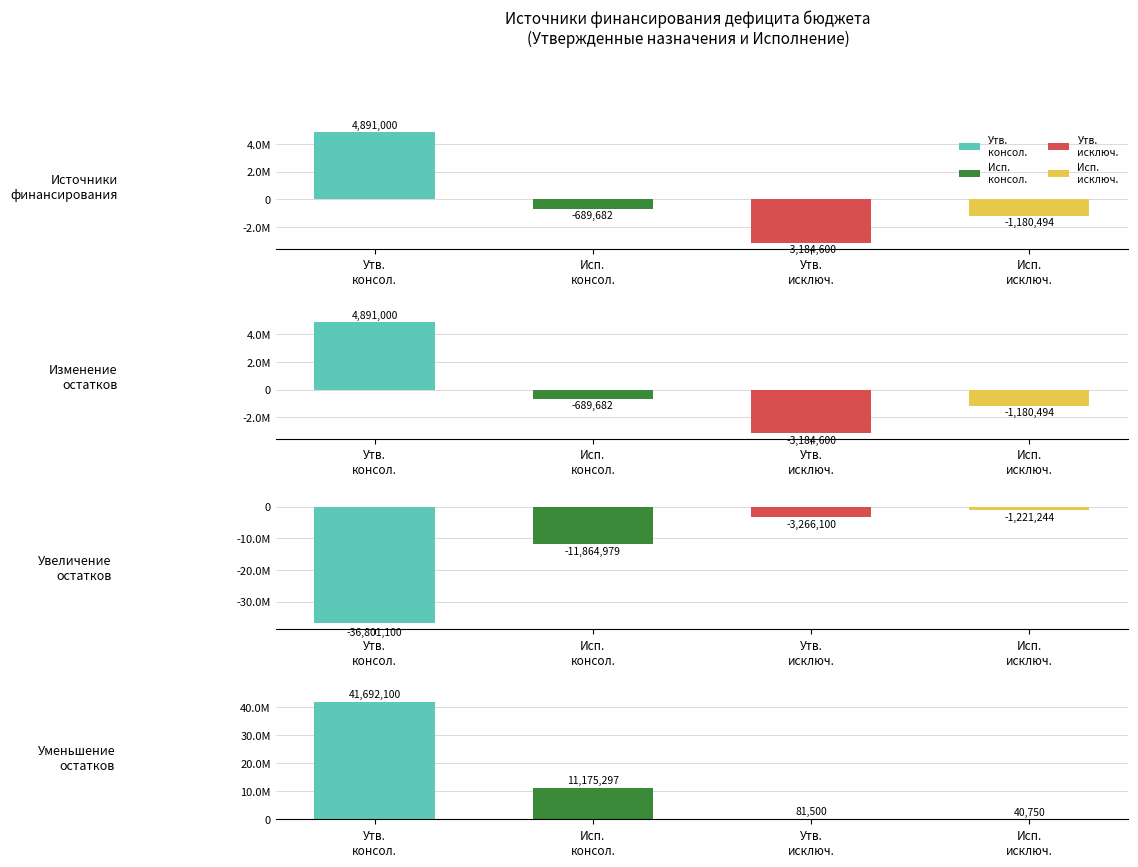

Which series has the largest total across all categories?

Утвержденный консолидированный бюджет